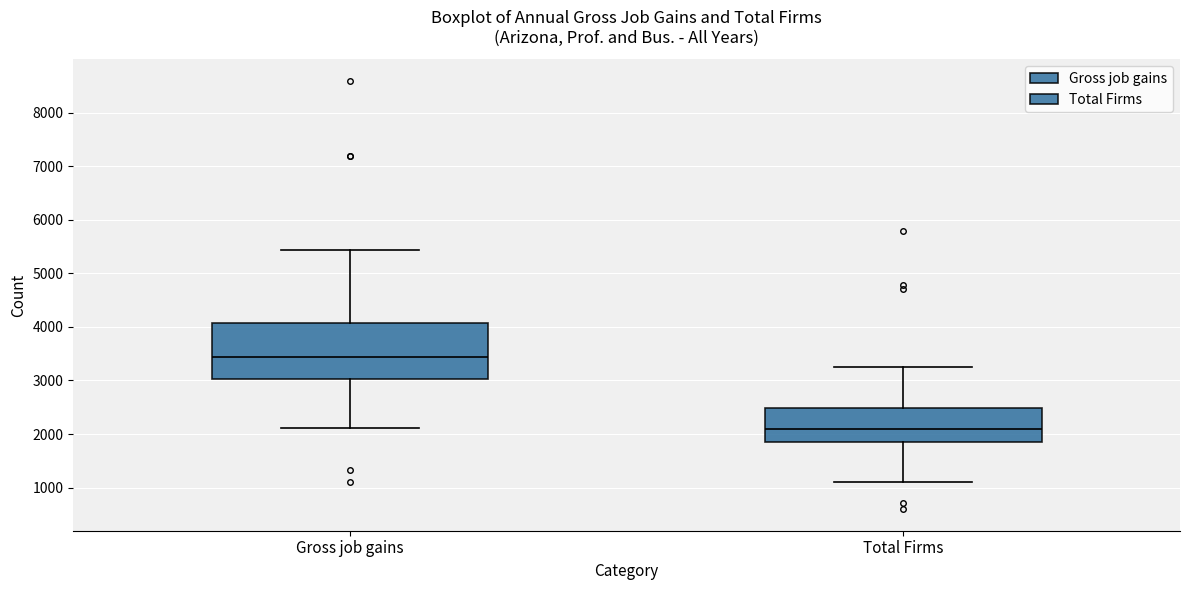

Comparing the boxes themselves (not the whiskers), which one is the tallest?

Gross job gains